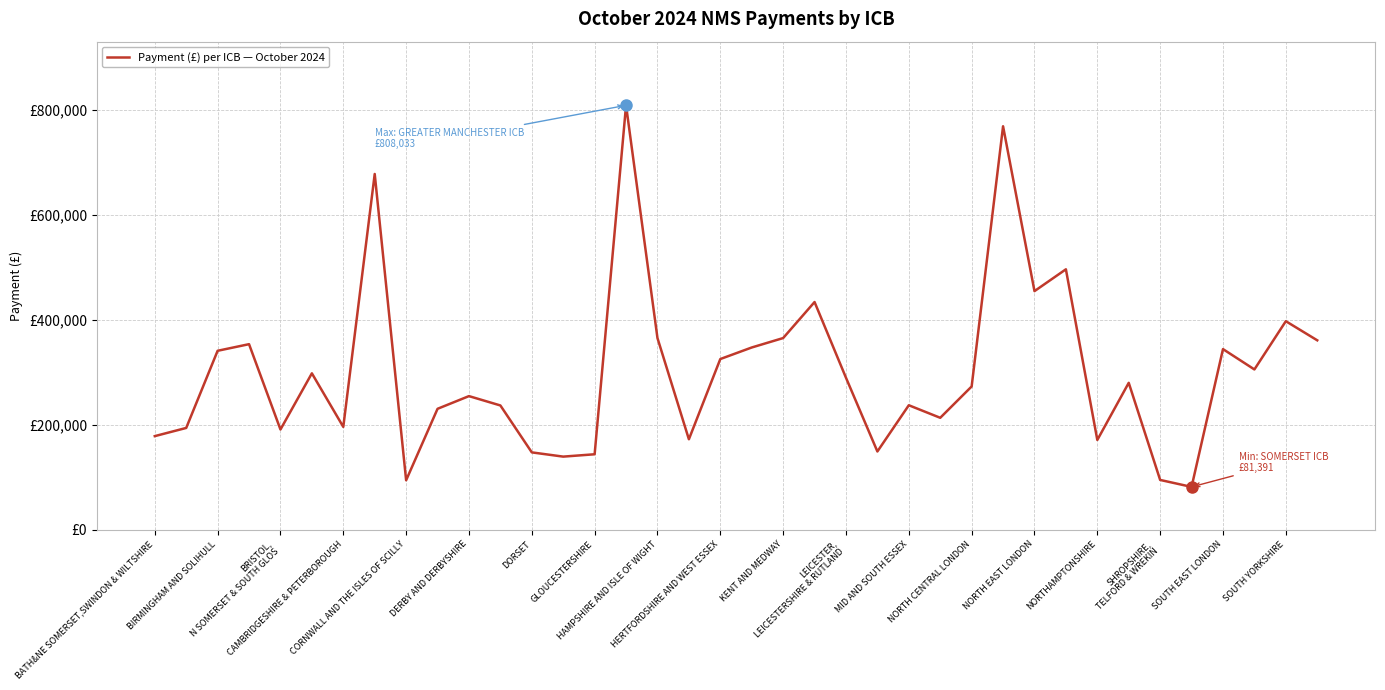

Reading right to left, list all the values displayed in this chart.

360551	396933	305068	343796	81391	94666	279586	170782	495757	454215	768126	272643	212996	236904	148860	289288	433452	364836	346869	324882	172131	364773	808033	143548	139072	147142	236500	254288	230123	94051	677290	195657	297680	190731	353201	340603	193679	178095